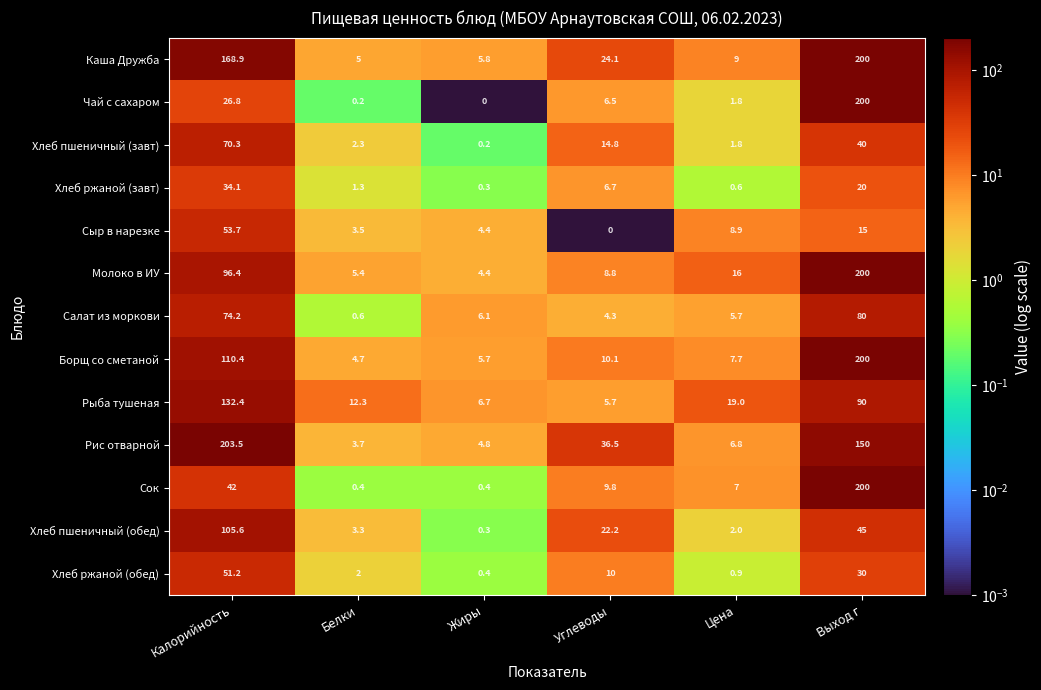

What is the total value across all series at Цена?

87.2